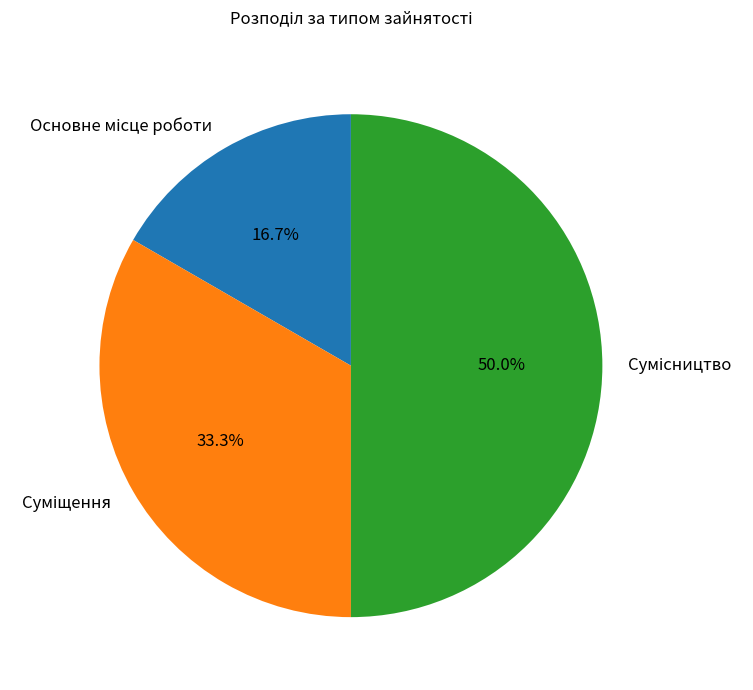

To the nearest percent, what is the difference between the largest and smallest slice percentages?

33%